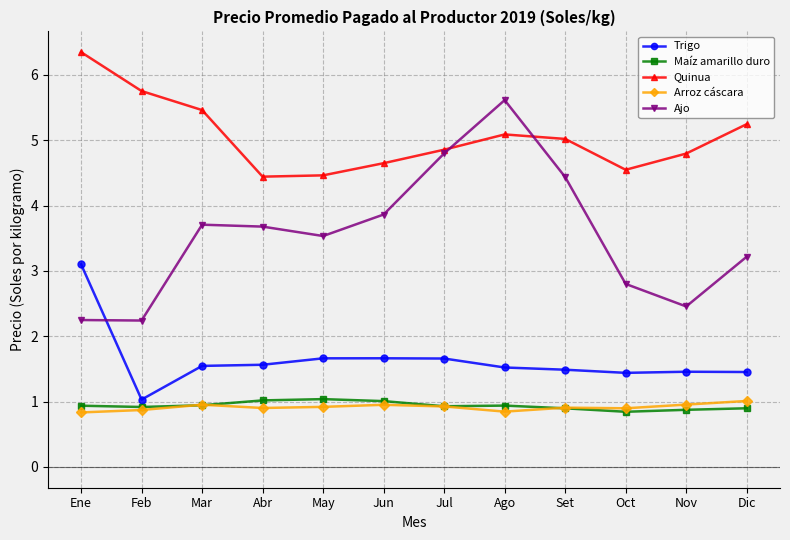

What is the label of the 12th point from the right?

Ene